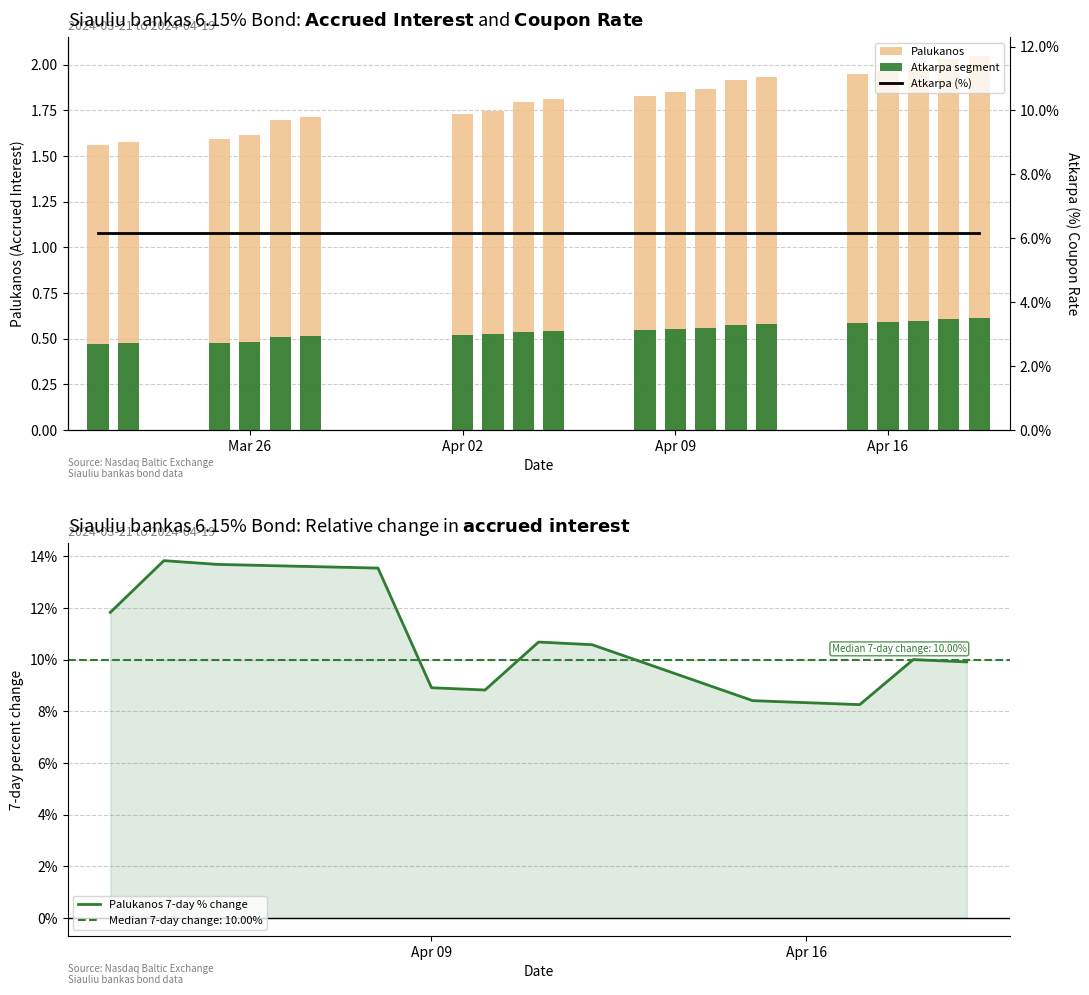

Is it true that Palukanos 7-day % change equals 14.0 at Apr 16?

False